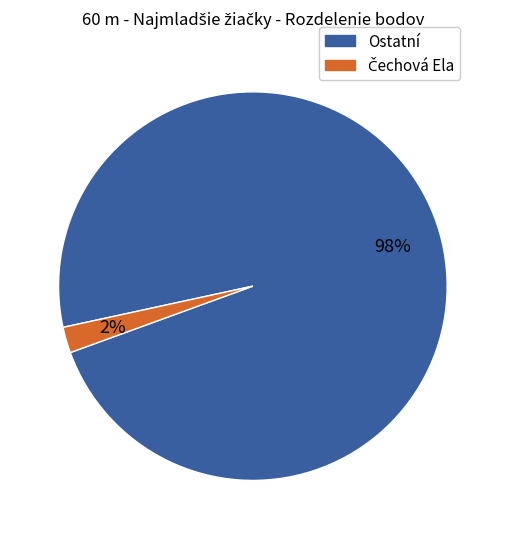

To the nearest percent, what is the average slice percentage?

50%